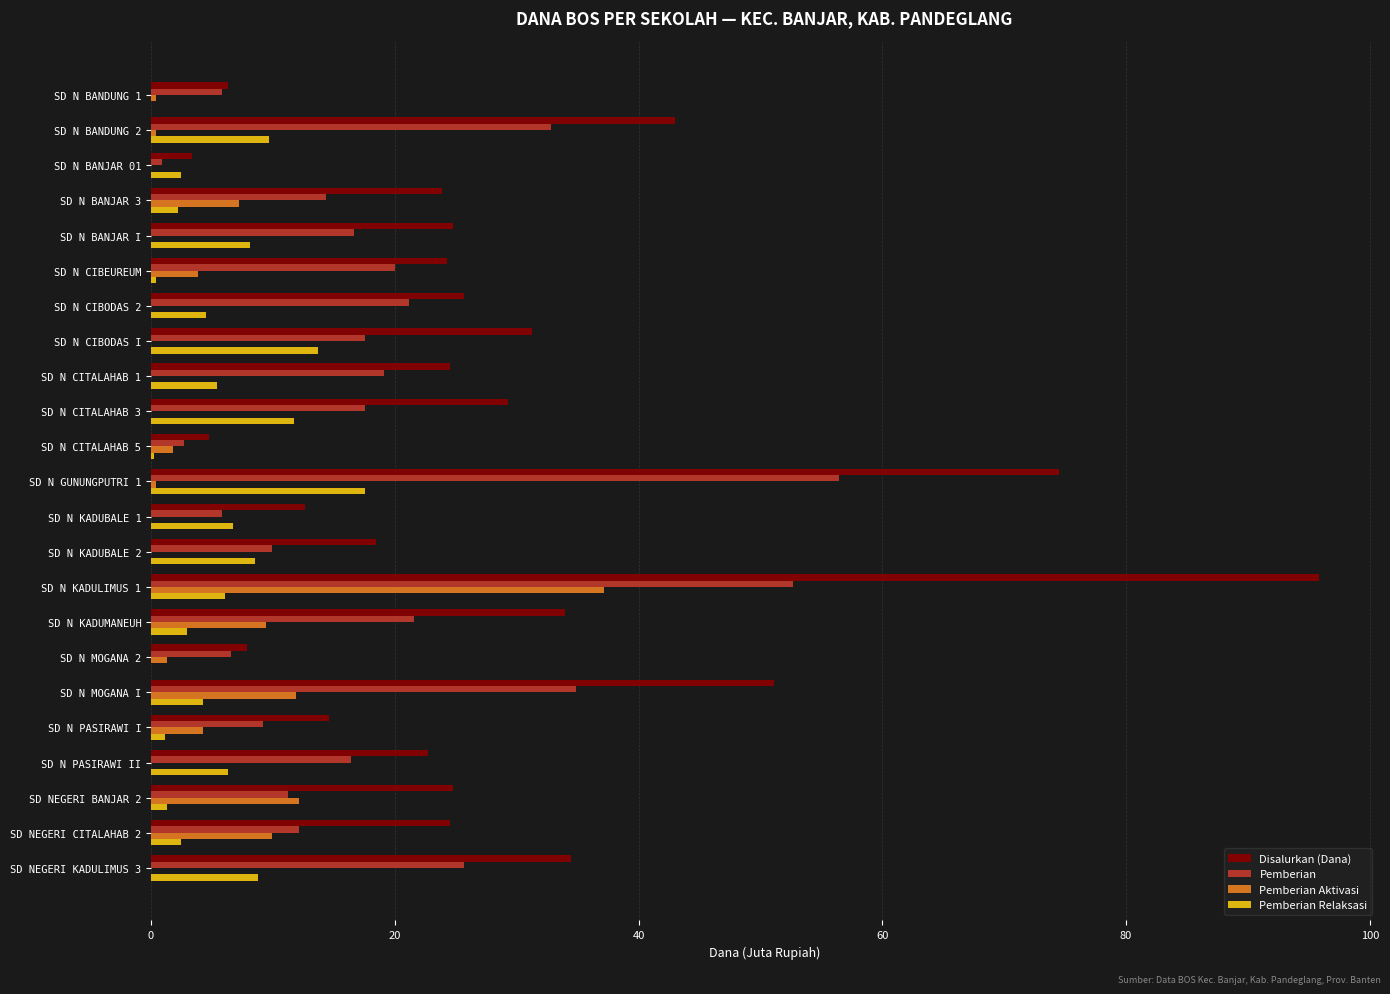

At which label does Pemberian Aktivasi reach its peak?

SD N KADULIMUS 1